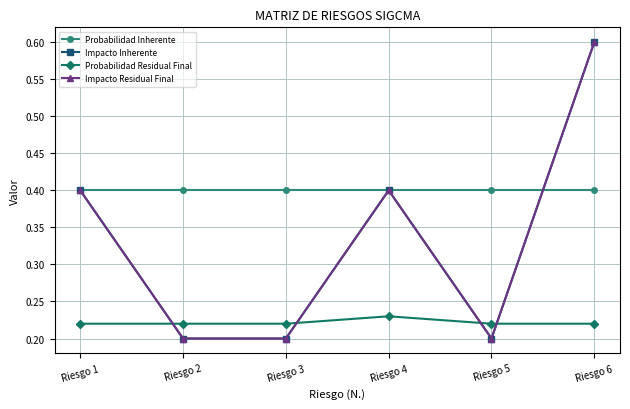

The value of Probabilidad Residual Final at Riesgo 5 is 0.2. True or false?

True